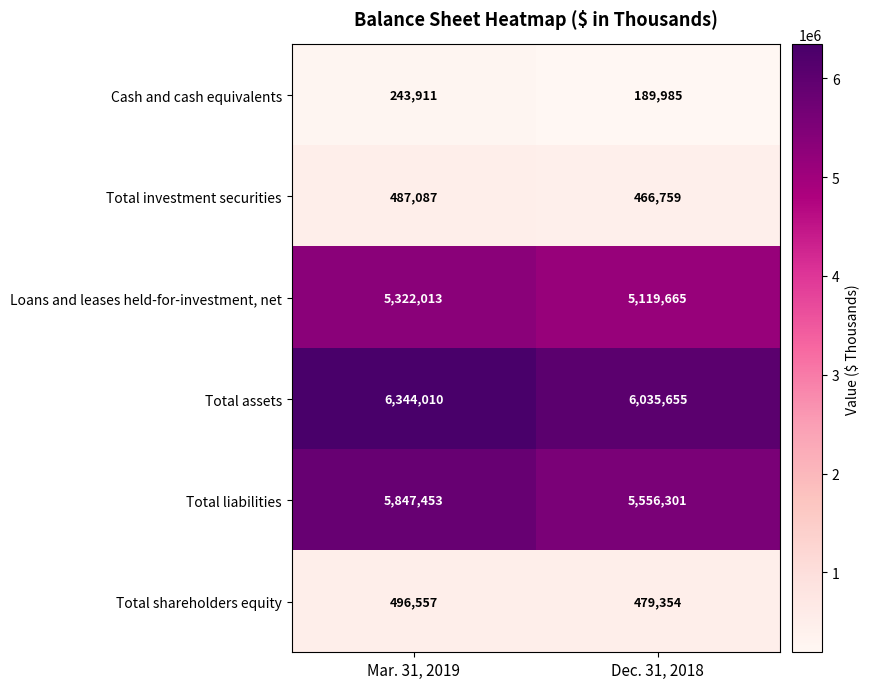

What is the difference between the Total liabilities values at Mar. 31, 2019 and Dec. 31, 2018?

291152